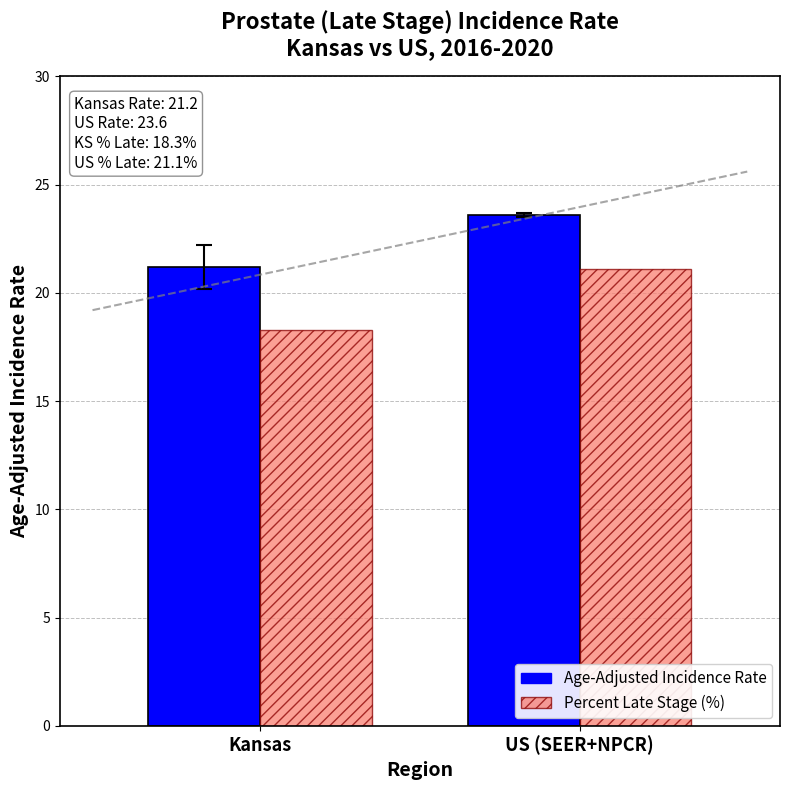

What is the label of the 2nd bar from the right?

Kansas